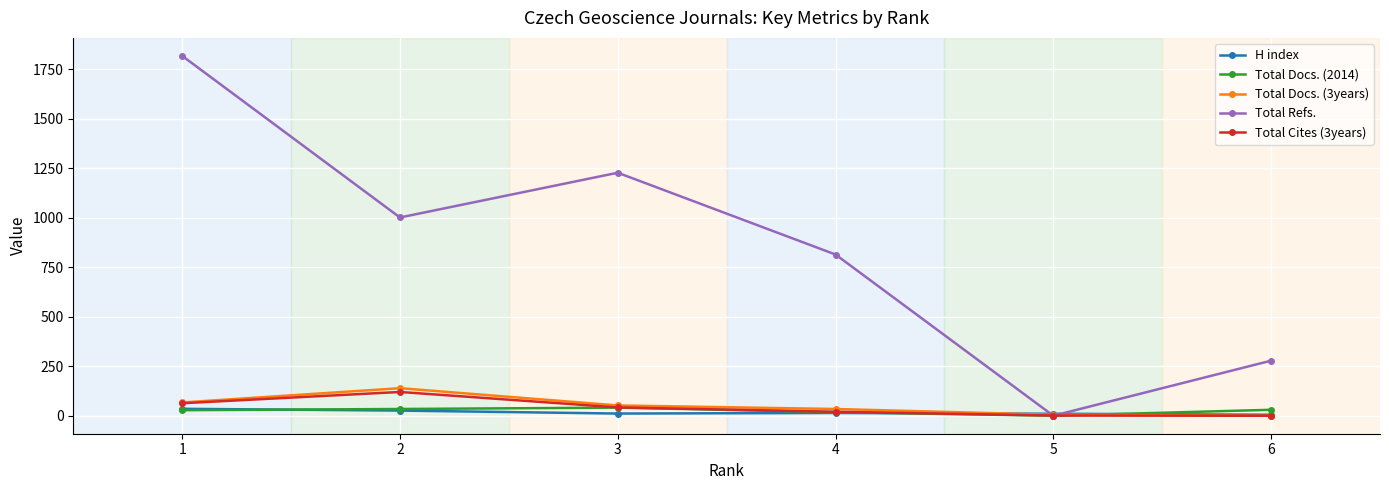

How many lines are shown in the chart?

5